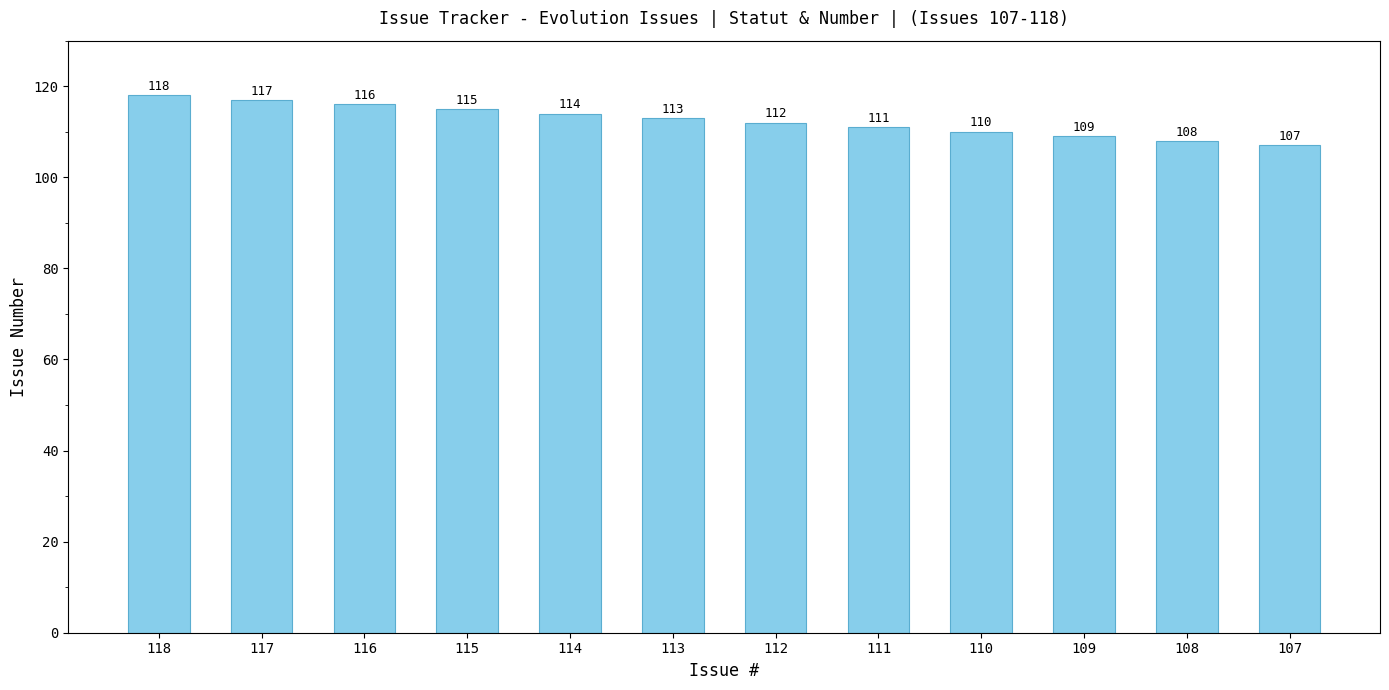

Where is the data nearest to the value 112?

112